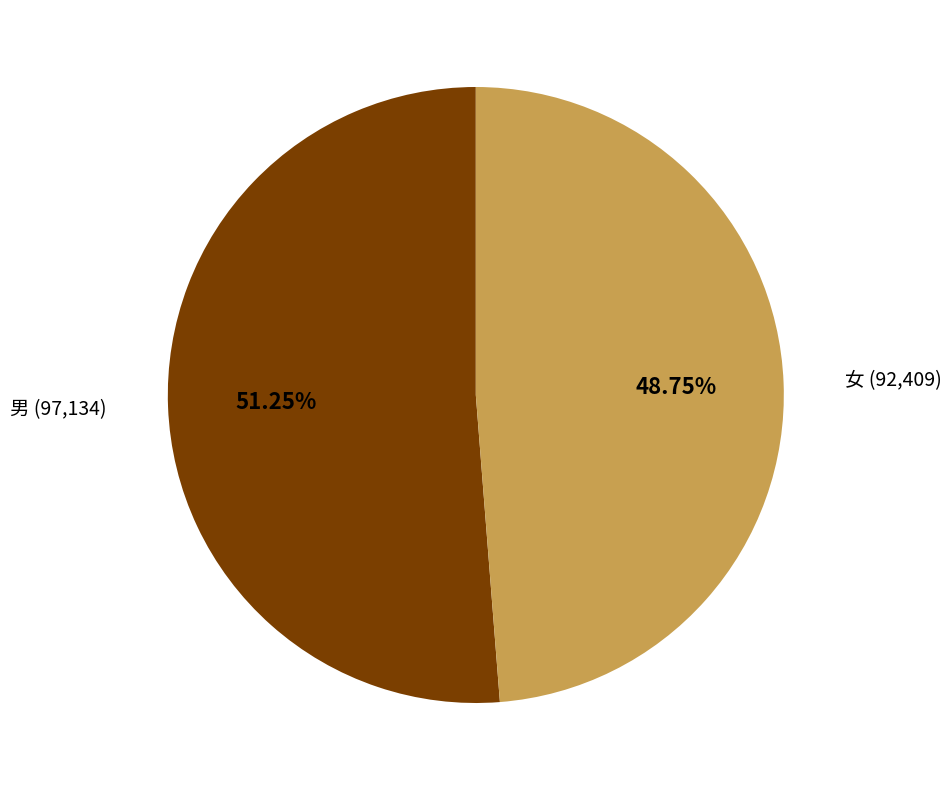

Approximately how many times larger is the value at 男 (97,134) compared to 女 (92,409)?

1.1